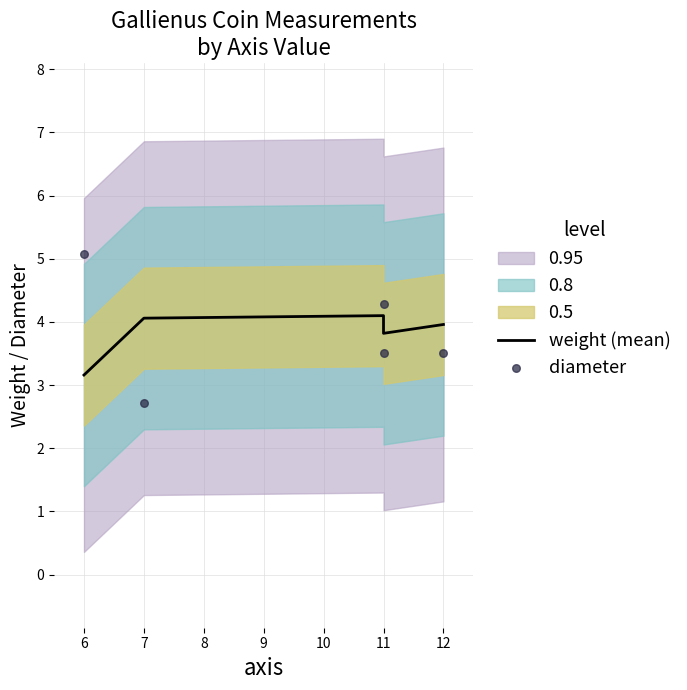

What is the total value across all series at 11?

7.6